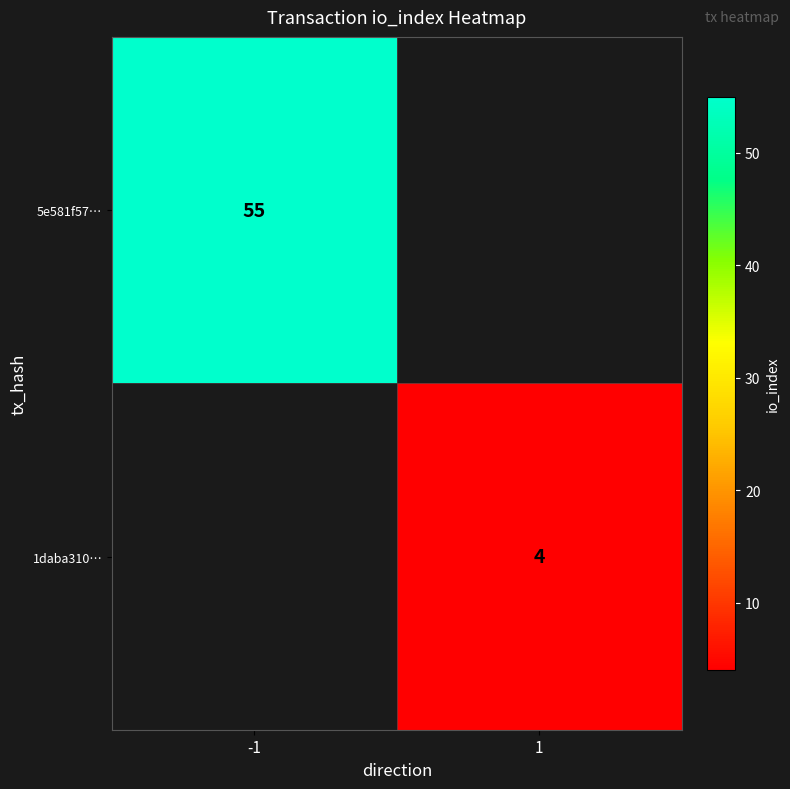

Is it true that 1daba310… equals 4 at 1?

True